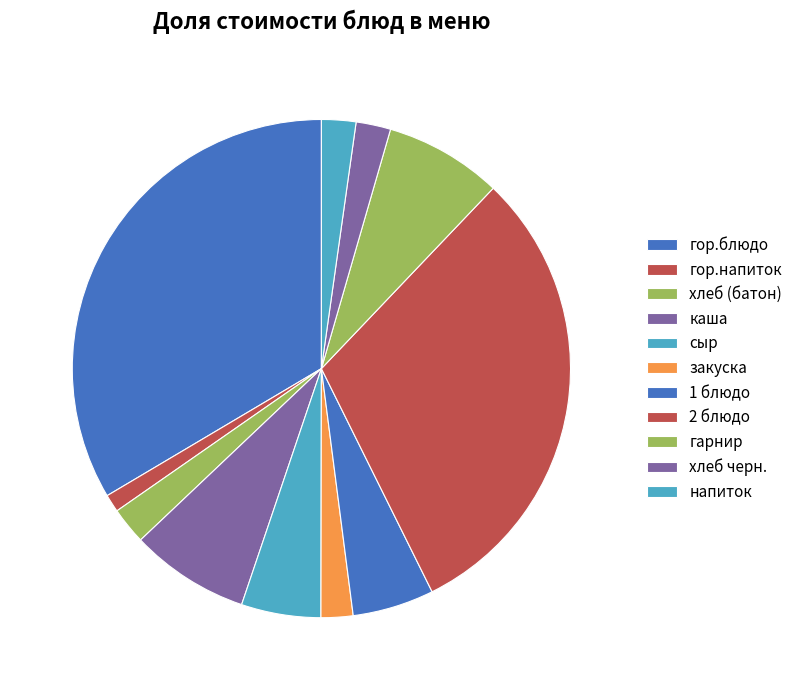

How many segments does this pie chart have?

11